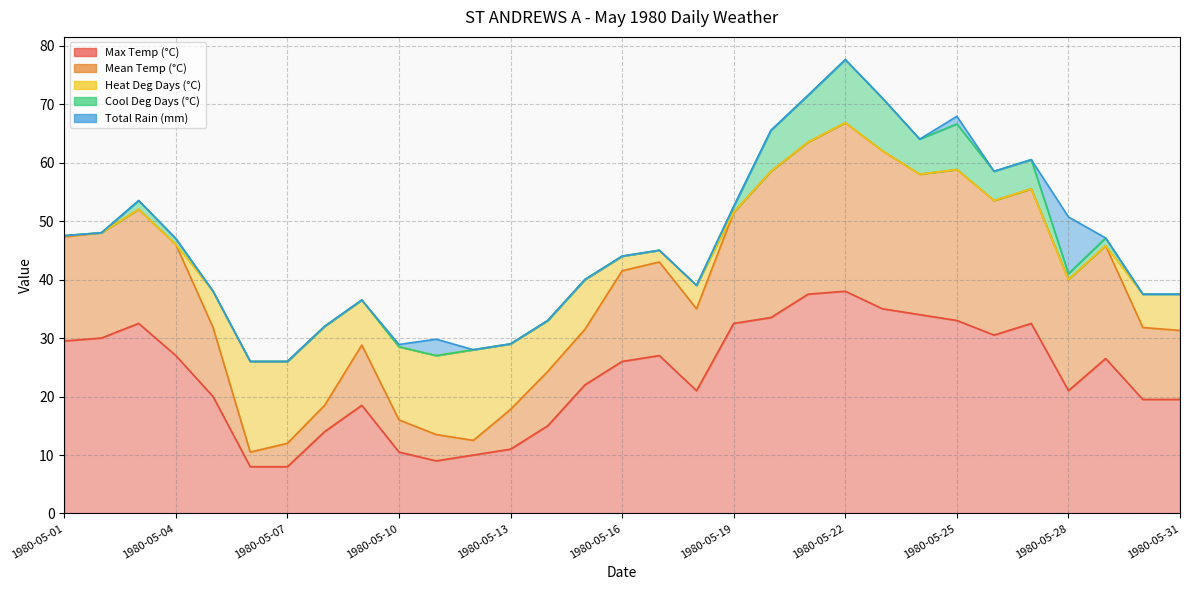

What is the difference between the Max Temp (°C) values at 1980-05-12 and 1980-05-01?

19.5